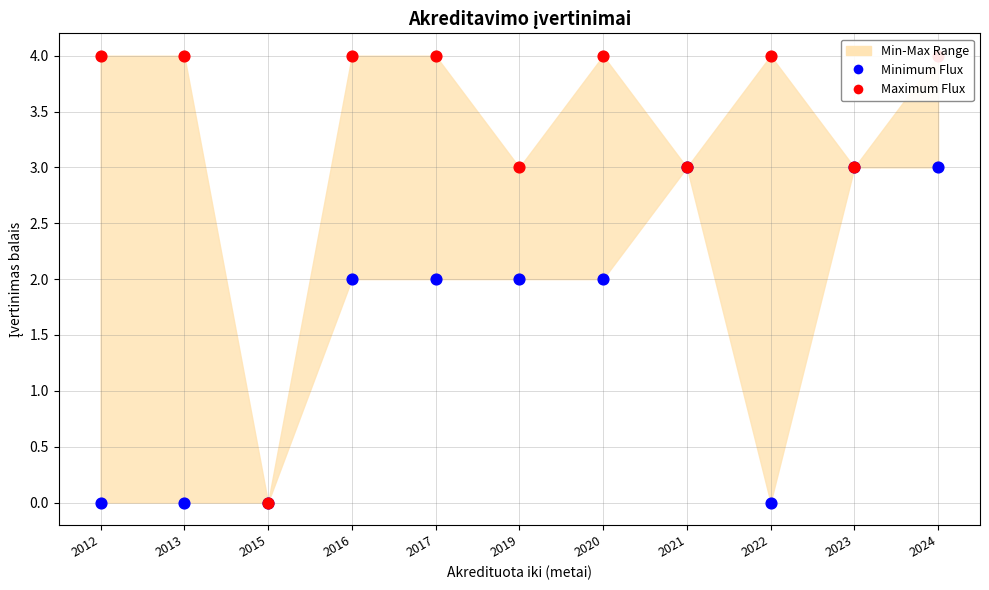

Which series reaches the maximum Y coordinate?

Maximum Flux